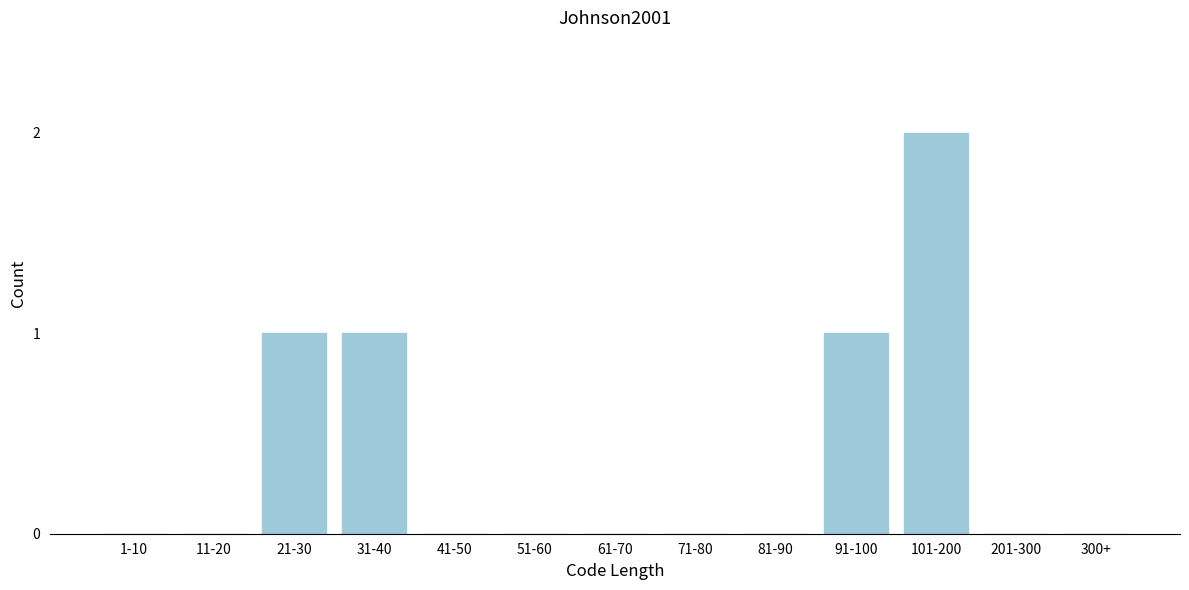

Reading right to left, what are all the values shown in this chart?

300+=0	201-300=0	101-200=2	91-100=1	81-90=0	71-80=0	61-70=0	51-60=0	41-50=0	31-40=1	21-30=1	11-20=0	1-10=0